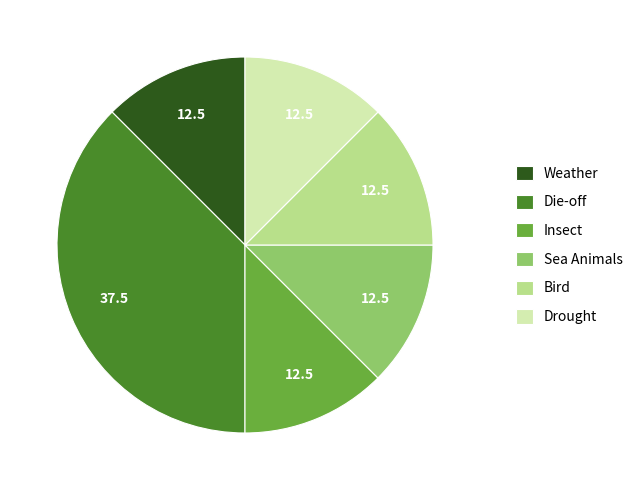

Count the number of slices in the pie.

6